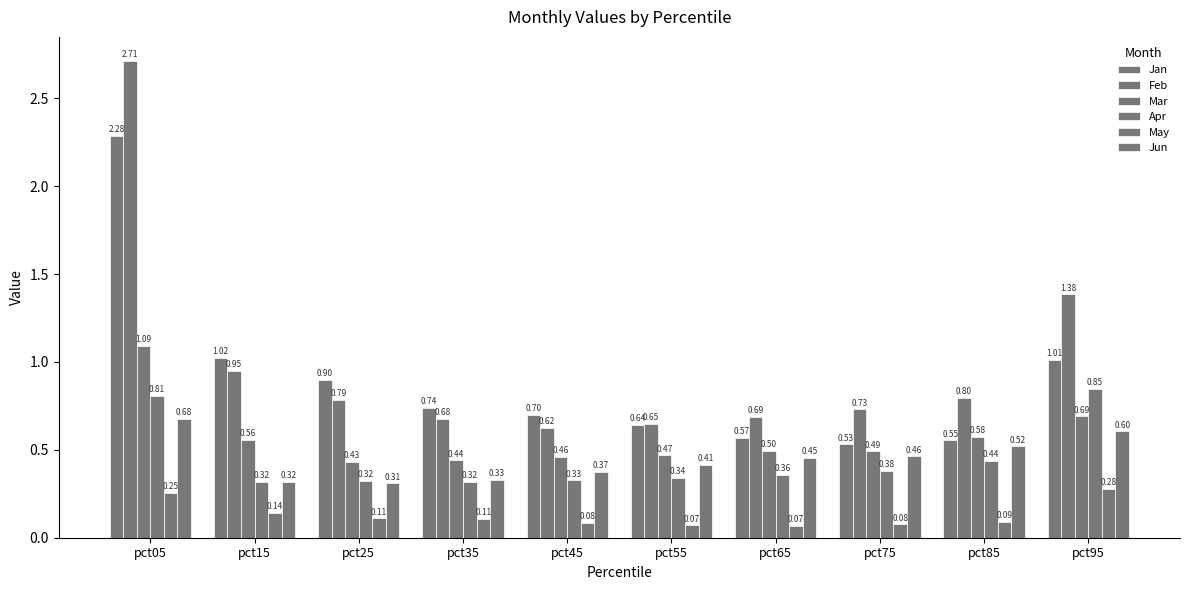

What is the minimum value shown in the chart?

0.1